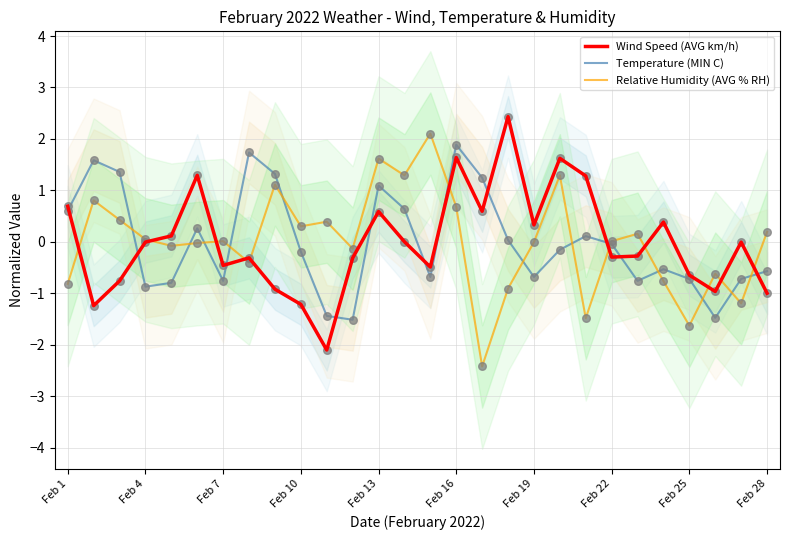

Which series contains the highest Y value?

Wind Speed (AVG km/h)